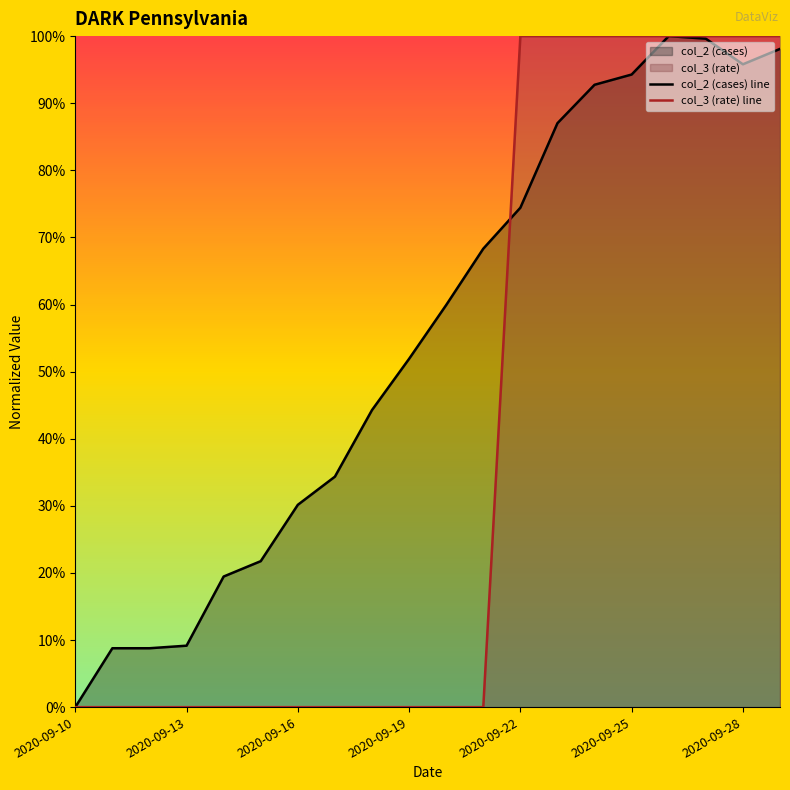

The col_2 (cases) line series shows 1.8 at 16. True or false?

False